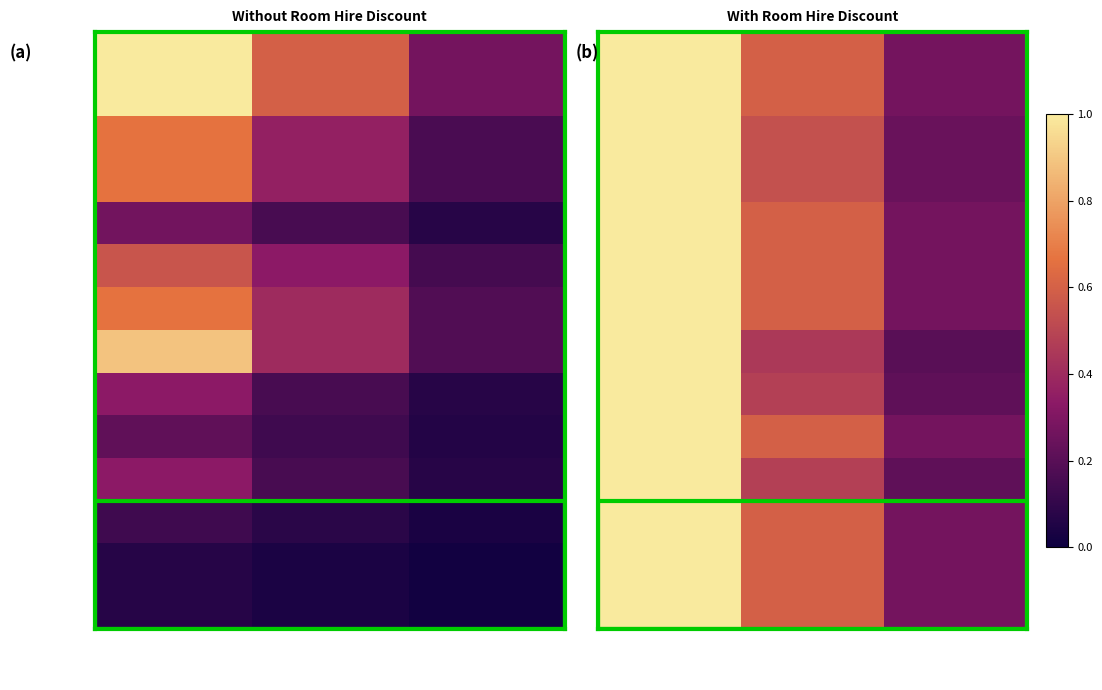

Count the number of categories in the chart.

3